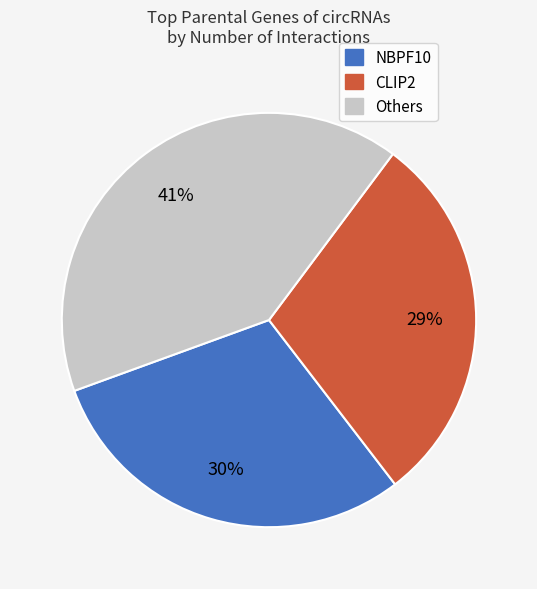

Do NBPF10 and CLIP2 together represent more than half of the pie?

Yes